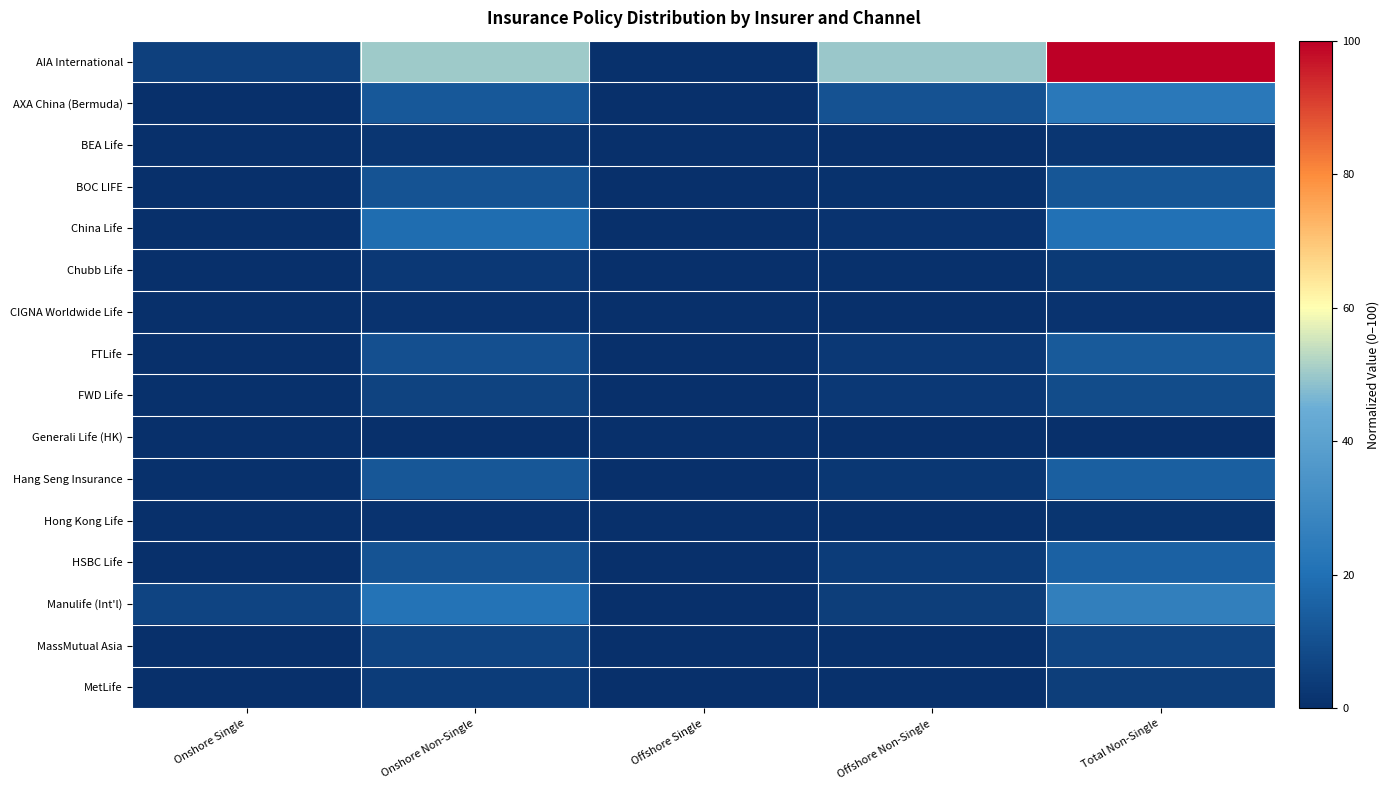

At Total Non-Single, list the series in order from smallest to largest.

Generali Life (HK), CIGNA Worldwide Life, Hong Kong Life, BEA Life, Chubb Life, MetLife, MassMutual Asia, FWD Life, BOC LIFE, FTLife, Hang Seng Insurance, HSBC Life, China Life, AXA China (Bermuda), Manulife (Int'l), AIA International